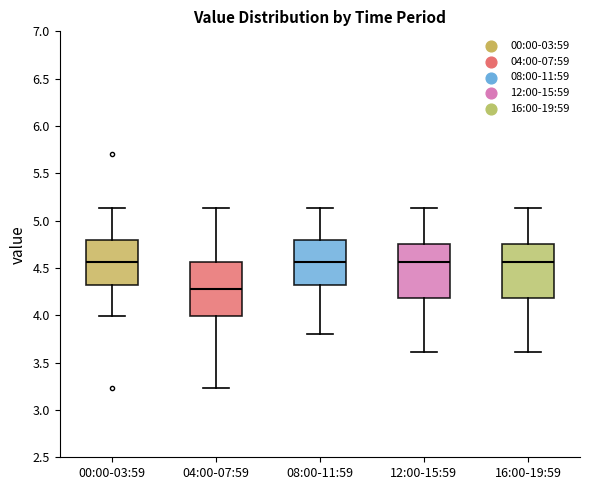

Which box's median line is the lowest?

04:00-07:59